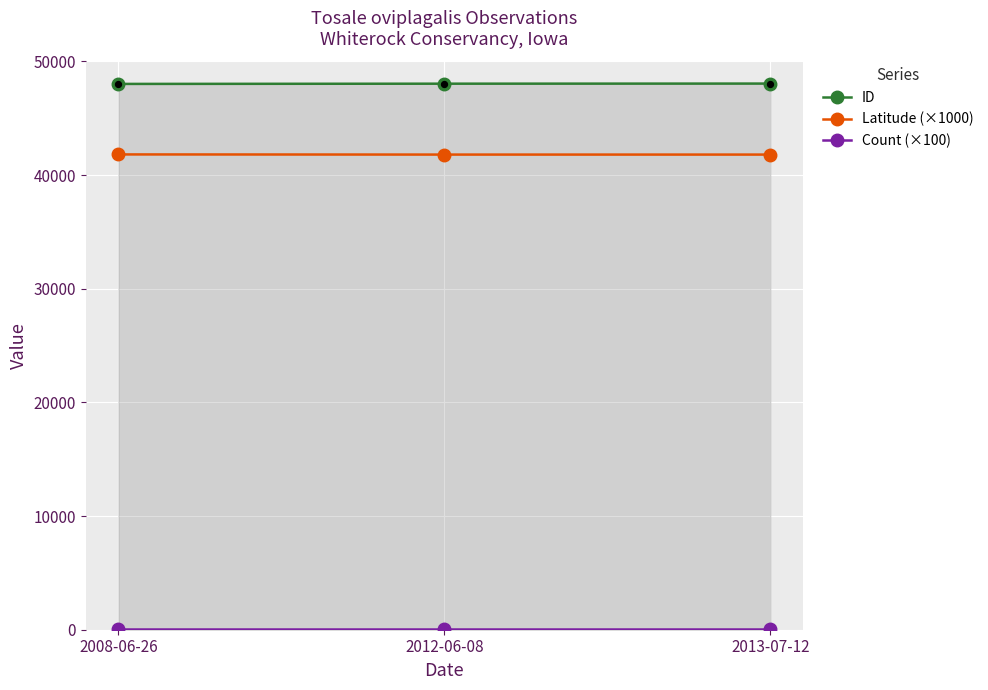

At how many categories does at least one series exceed 27282?

3